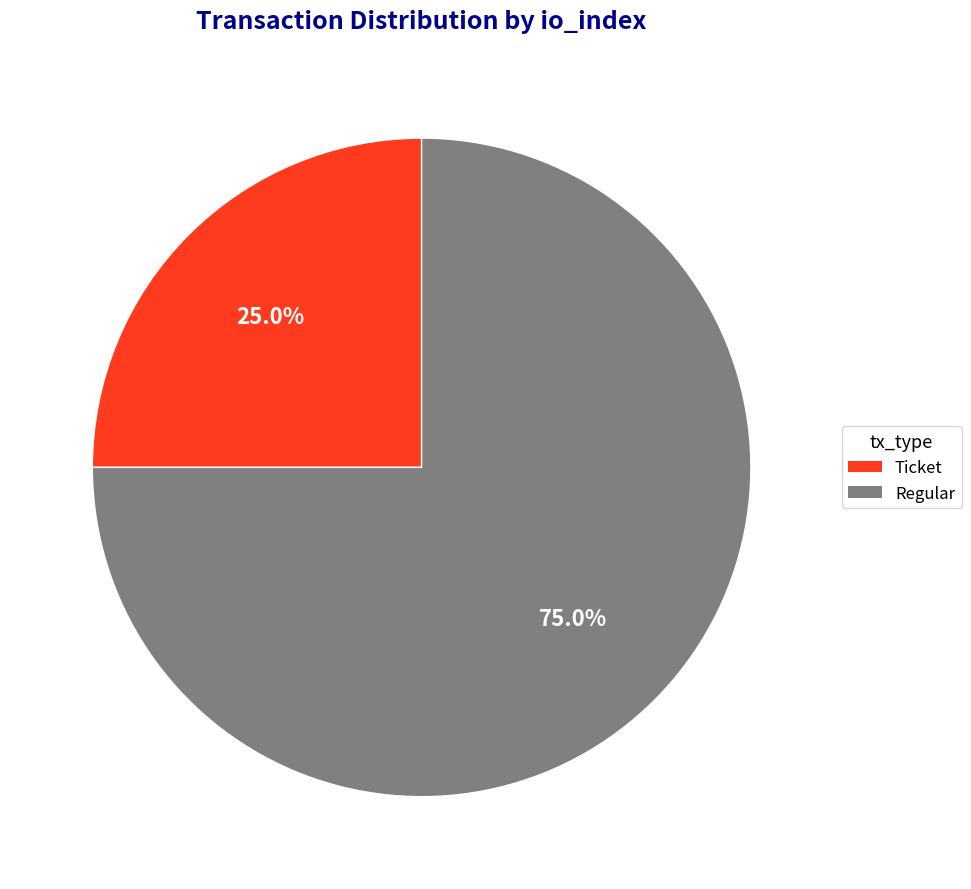

To the nearest percent, what is the difference between the largest and smallest slice percentages?

50%